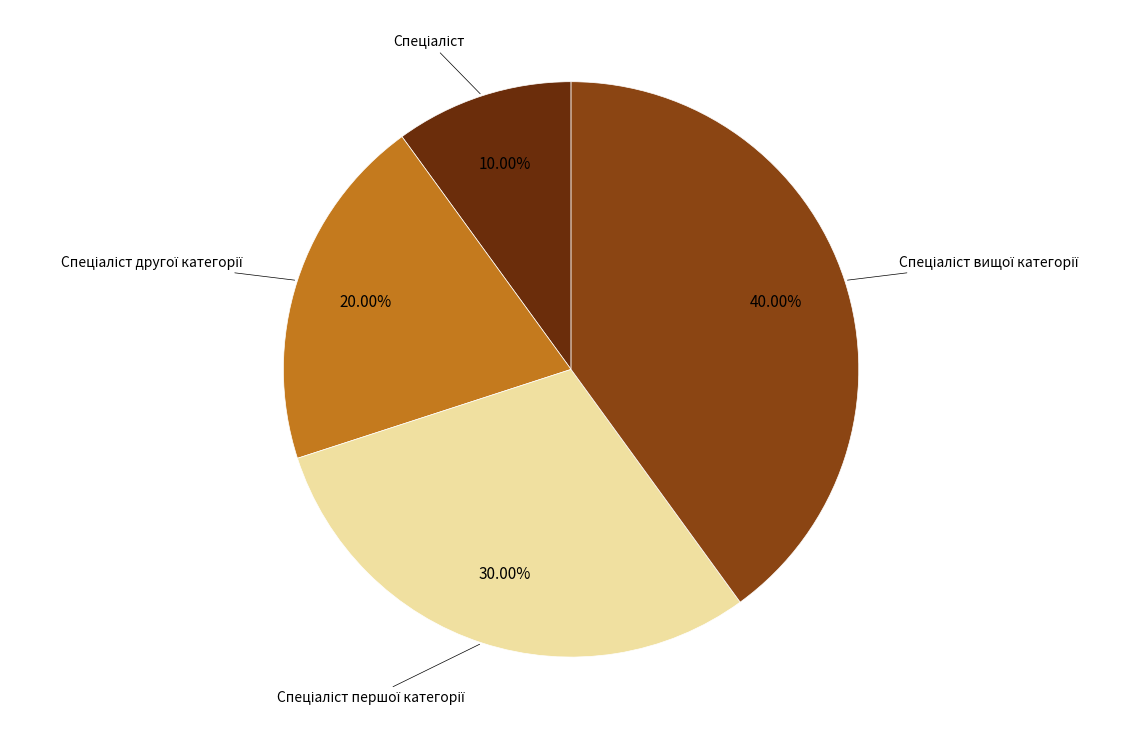

Does any single category account for the majority?

No